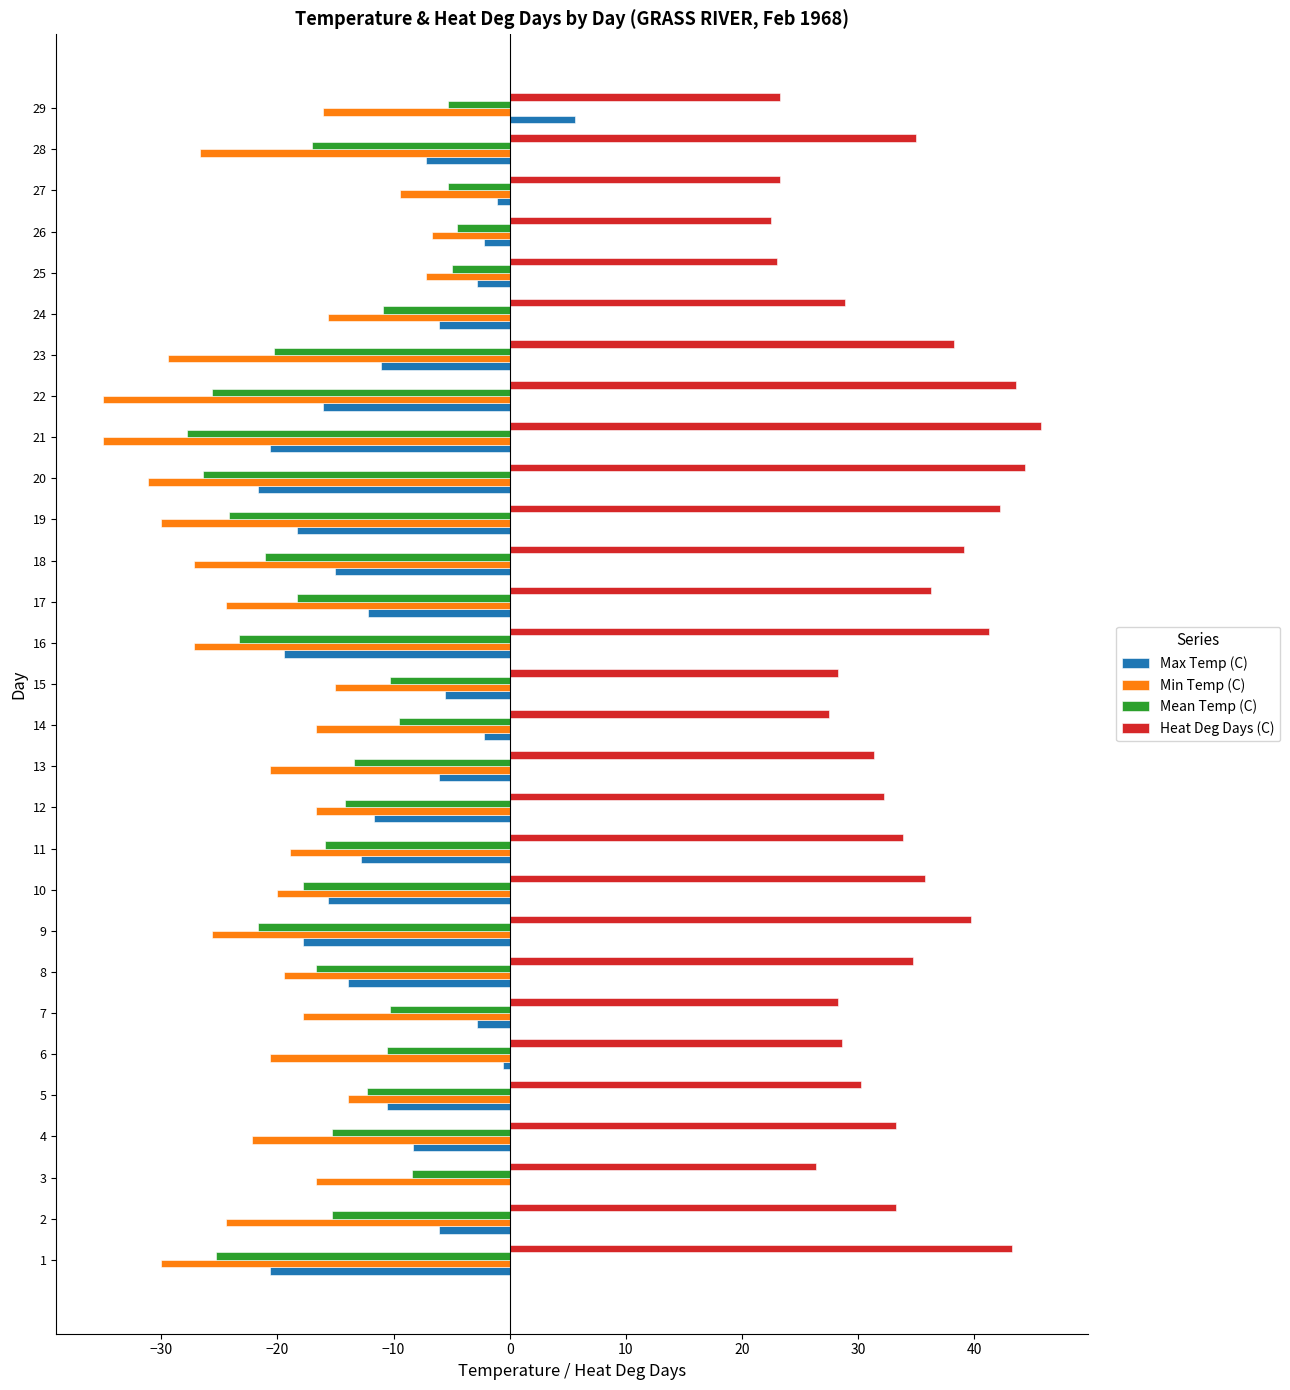

The value of Max Temp (C) at 2 is -6.1. True or false?

True